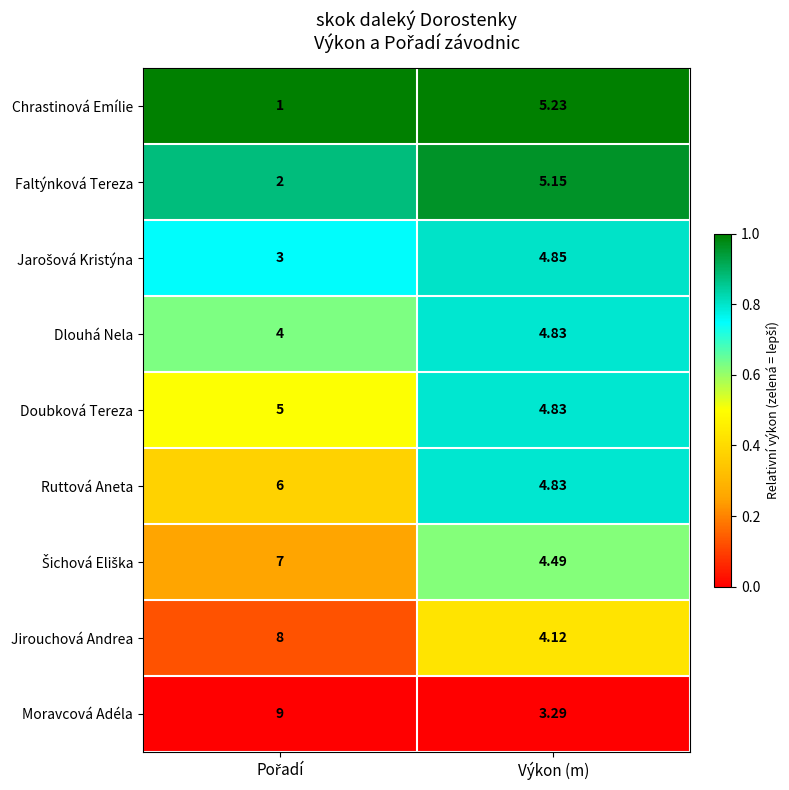

Which series has the largest total across all categories?

Moravcová Adéla